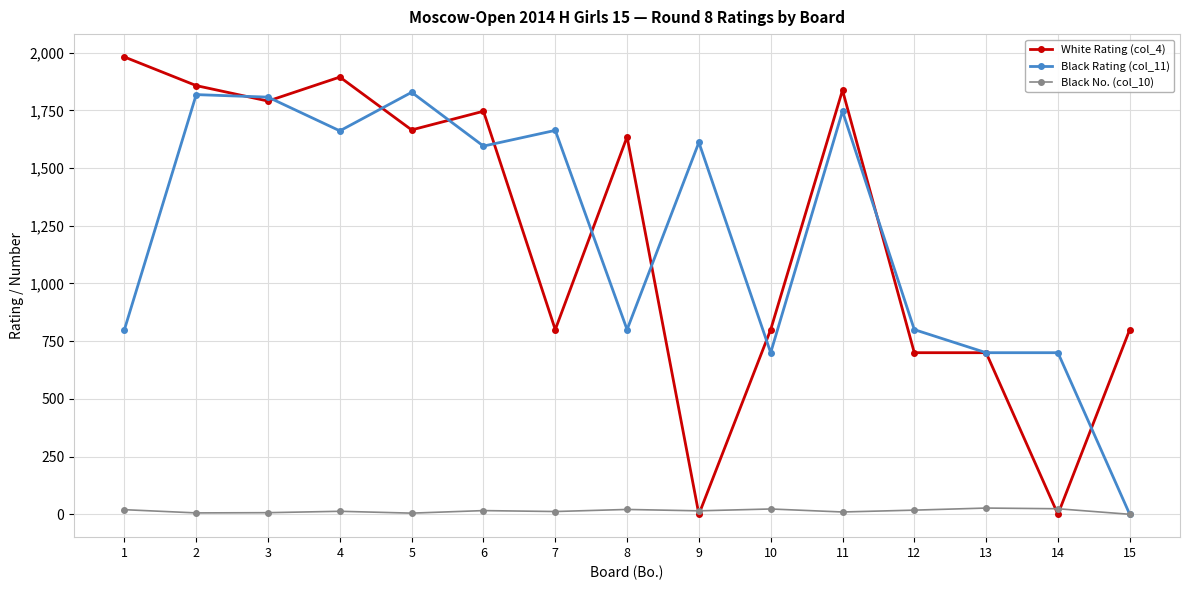

What is the total value across all series at 6?

3357